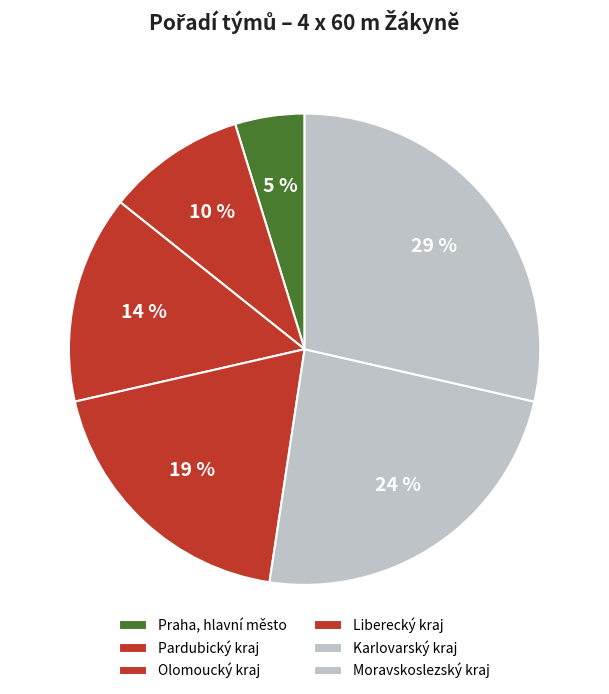

To the nearest percent, what is the difference between the Praha, hlavní město and Karlovarský kraj slice percentages?

19%